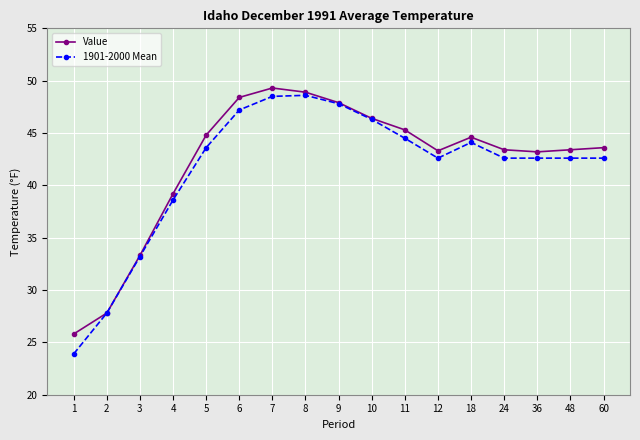

What is the difference between the second highest and minimum values in the Value series?

23.1